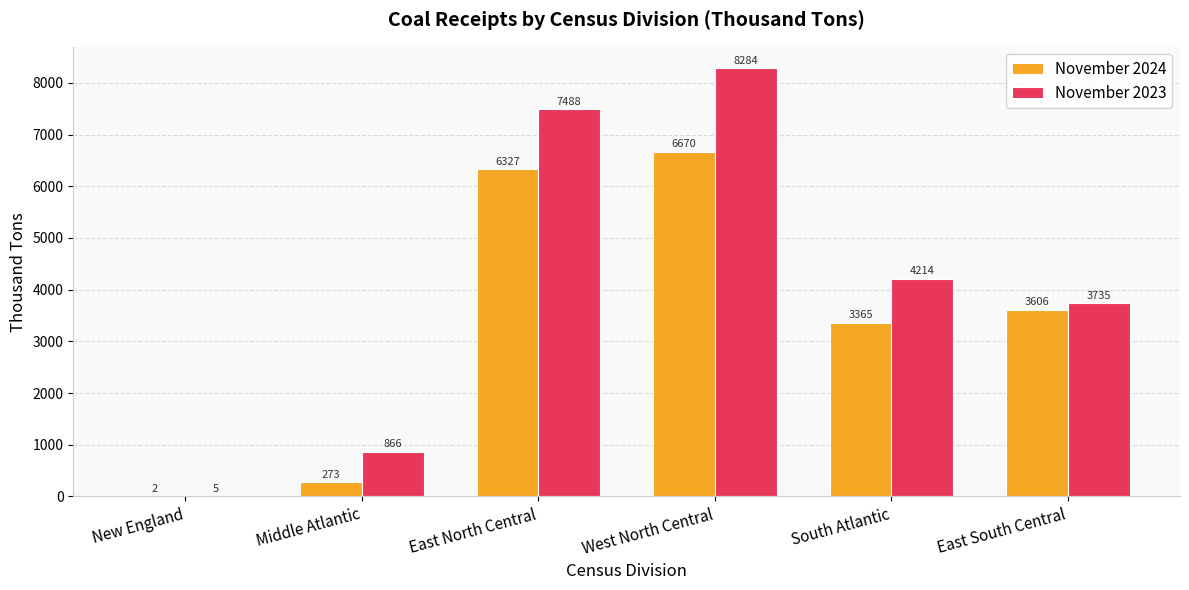

What is the total value across all series at West North Central?

14954